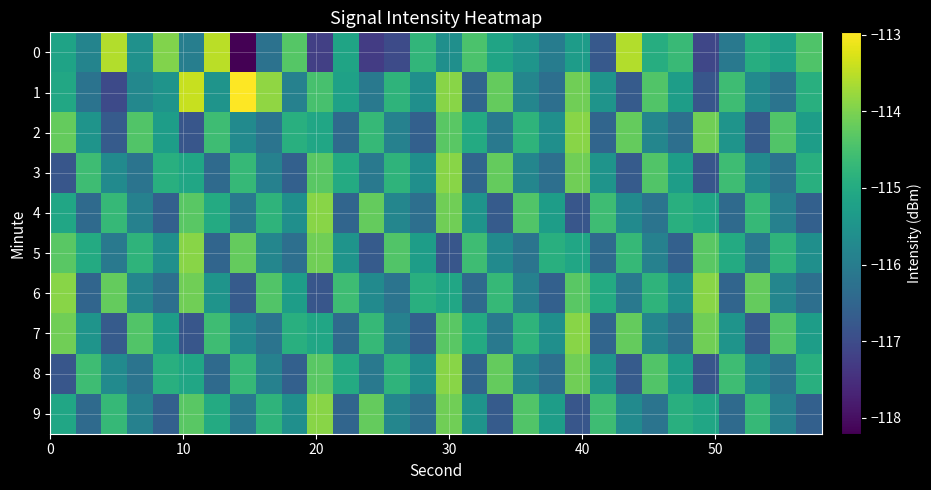

What is the maximum value shown in the chart?

-113.0